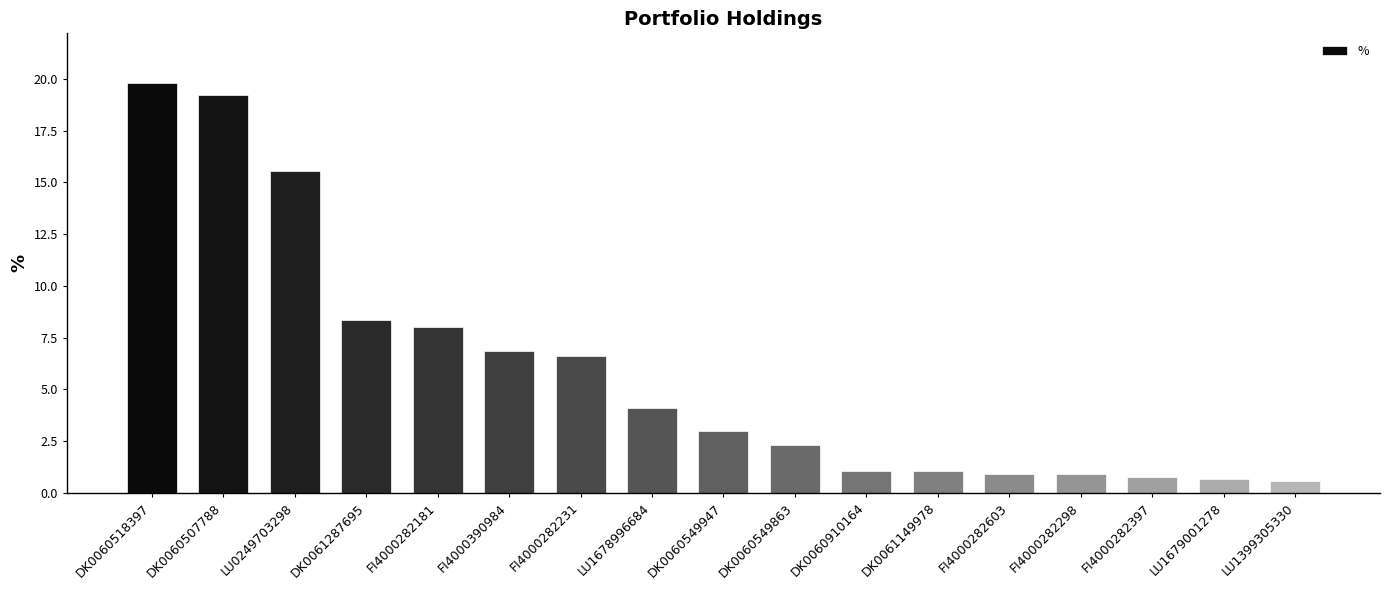

What is the label of the 11th bar from the left?

DK0060910164